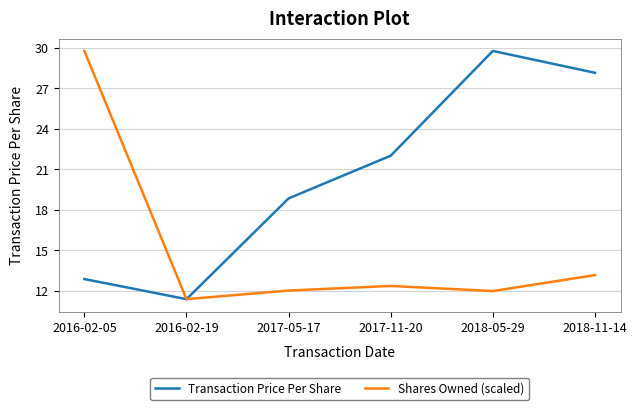

List the series in order of their overall mean, lowest first.

Shares Owned (scaled), Transaction Price Per Share